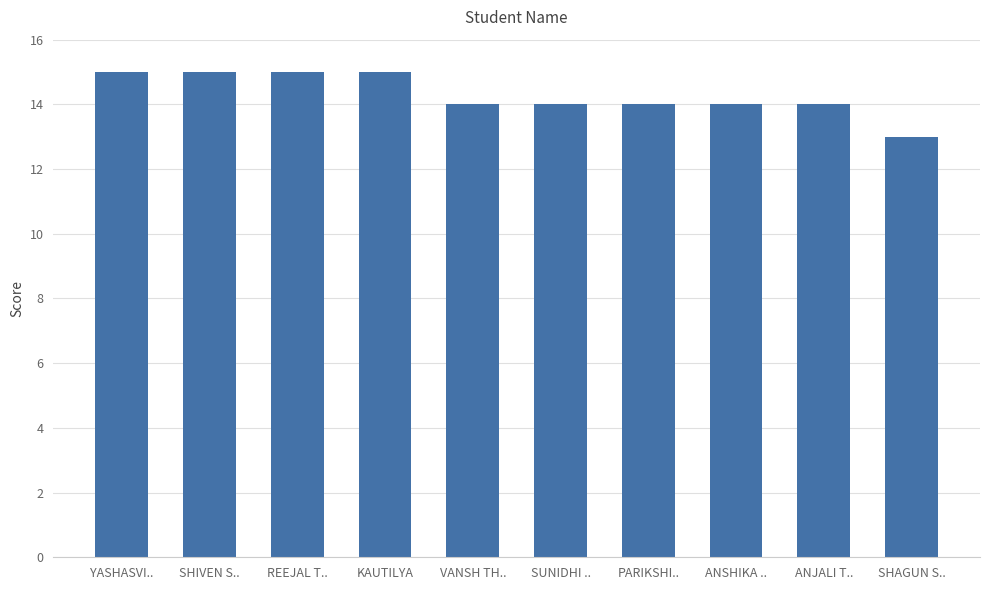

Reading right to left, extract all data points from this chart.

SHAGUN S..=13	ANJALI T..=14	ANSHIKA ..=14	PARIKSHI..=14	SUNIDHI ..=14	VANSH TH..=14	KAUTILYA=15	REEJAL T..=15	SHIVEN S..=15	YASHASVI..=15